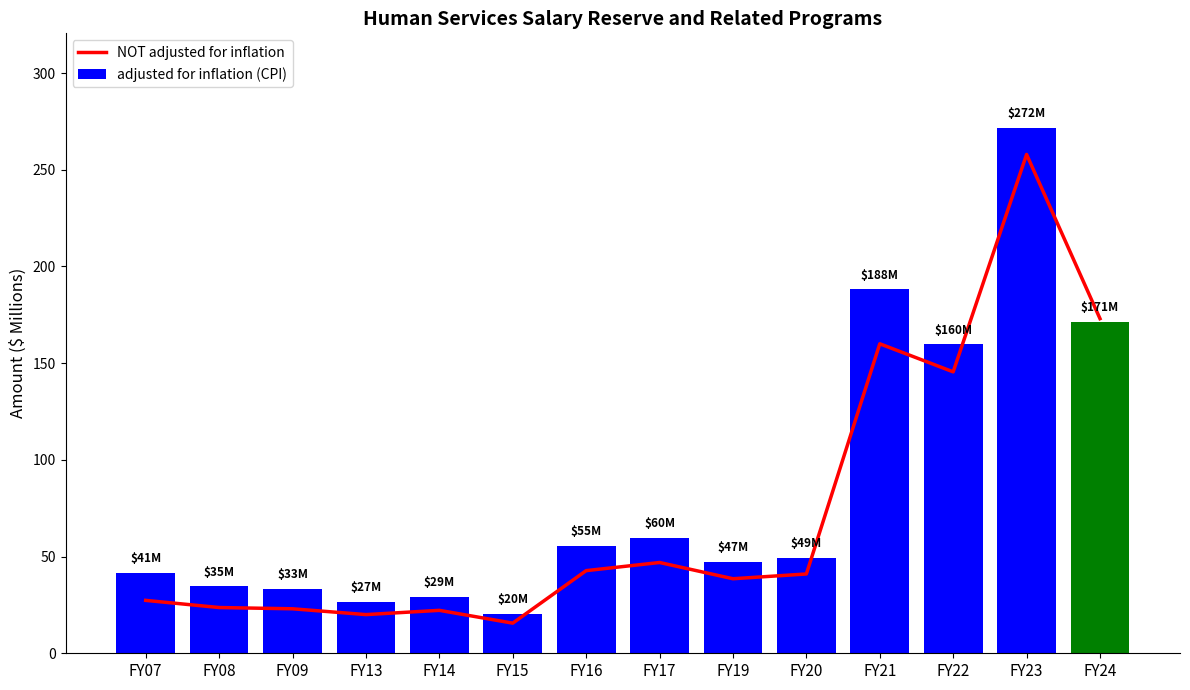

Which series has the widest spread of values?

adjusted for inflation (CPI)